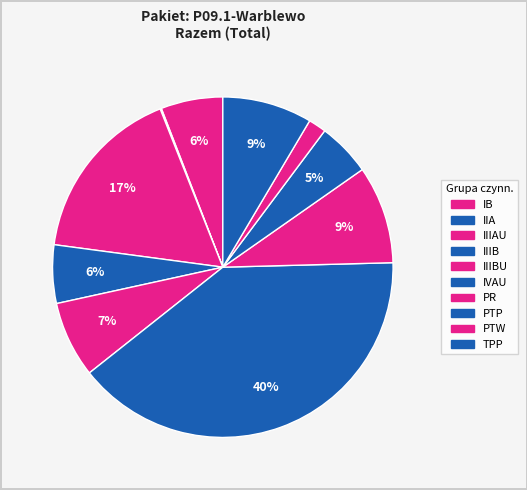

Between TPP and PR, which is larger?

PR